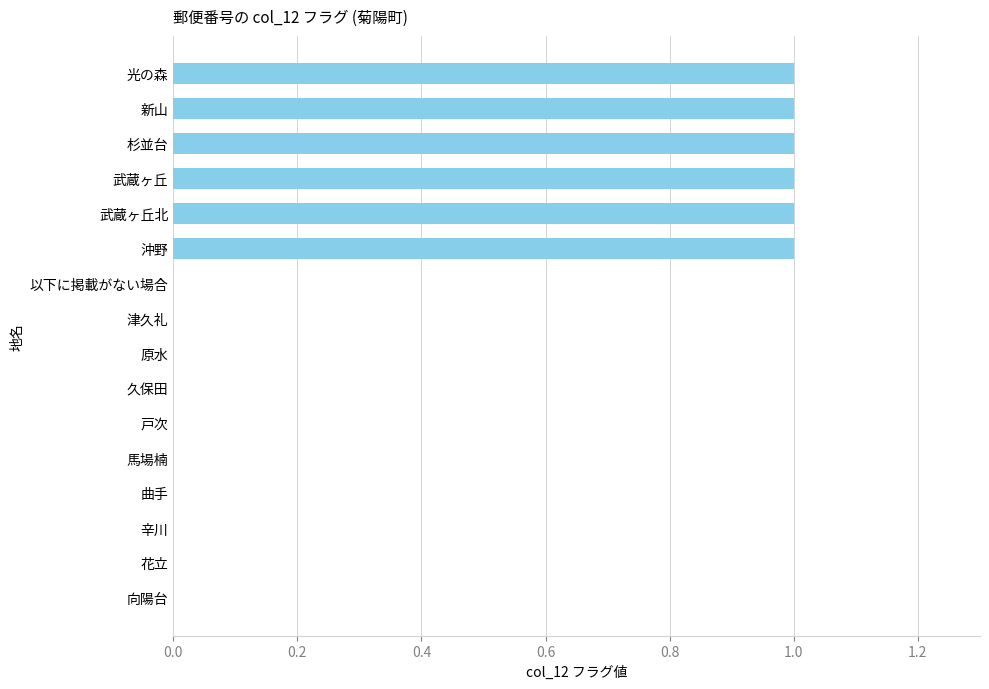

How many distinct data groups are displayed?

1